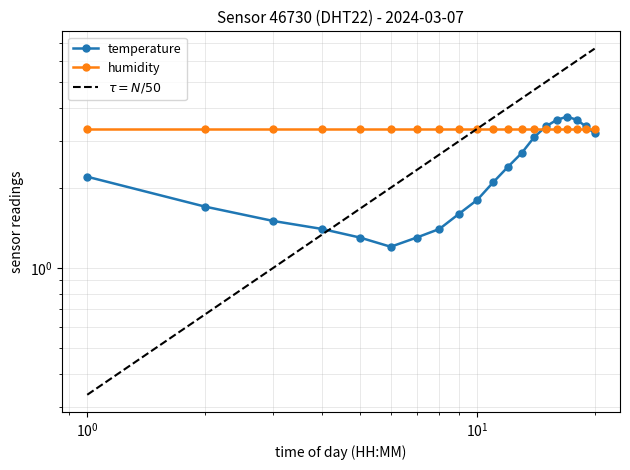

Rank the categories by value from lowest to highest.

05:00, 04:00, 06:00, 03:00, 07:00, 02:00, 08:00, 01:00, 09:00, 10:00, 00:00, 11:00, 12:00, 13:00, 19:00, 14:00, 18:00, 15:00, 17:00, 16:00